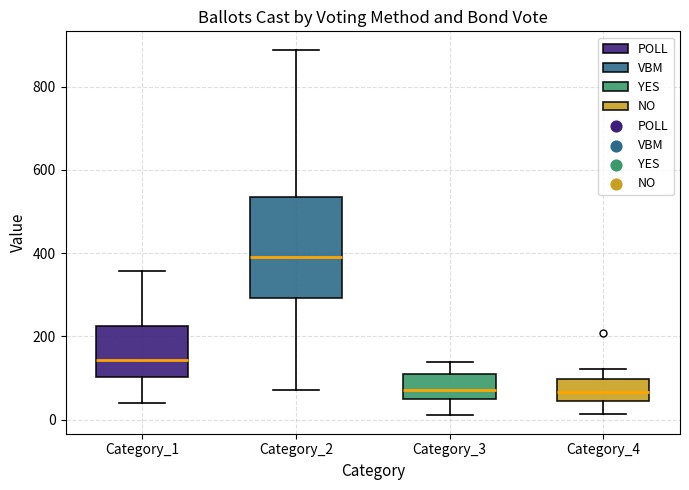

Where does the upper whisker of the box for Category_4 end on the y-axis? The values are not printed on the chart, so give them approximately, as read against the axis.

120